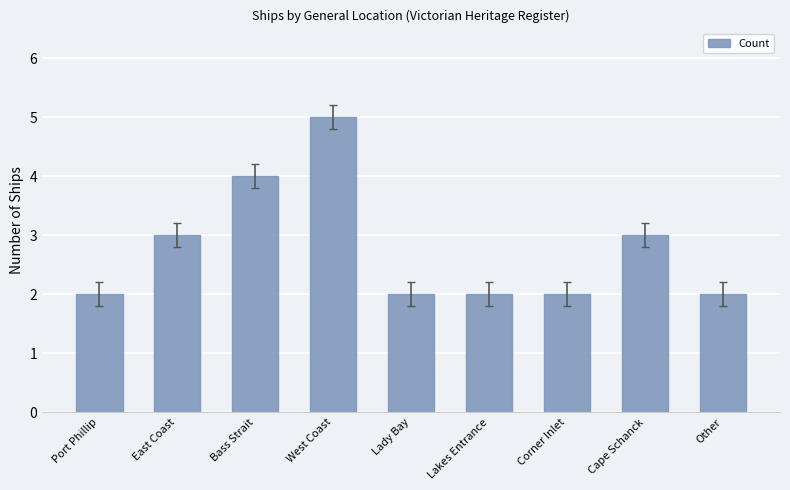

How many categories are shown in the chart?

9